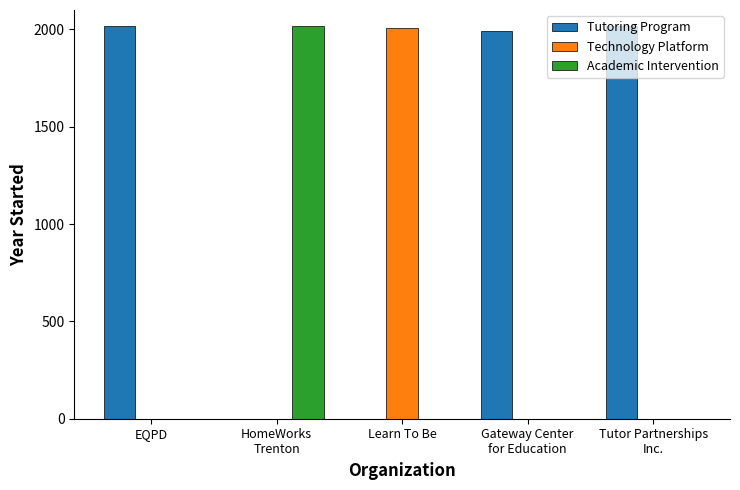

What is the sum of all Academic Intervention values?

2016